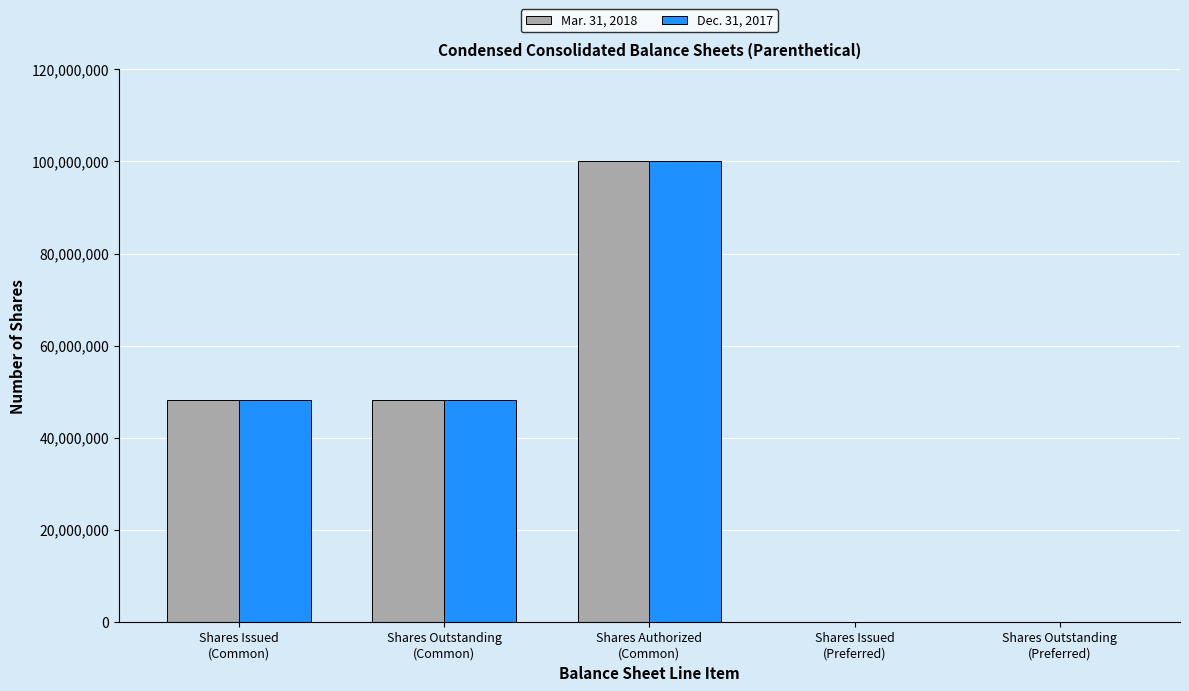

What is the maximum value shown in the chart?

100000000